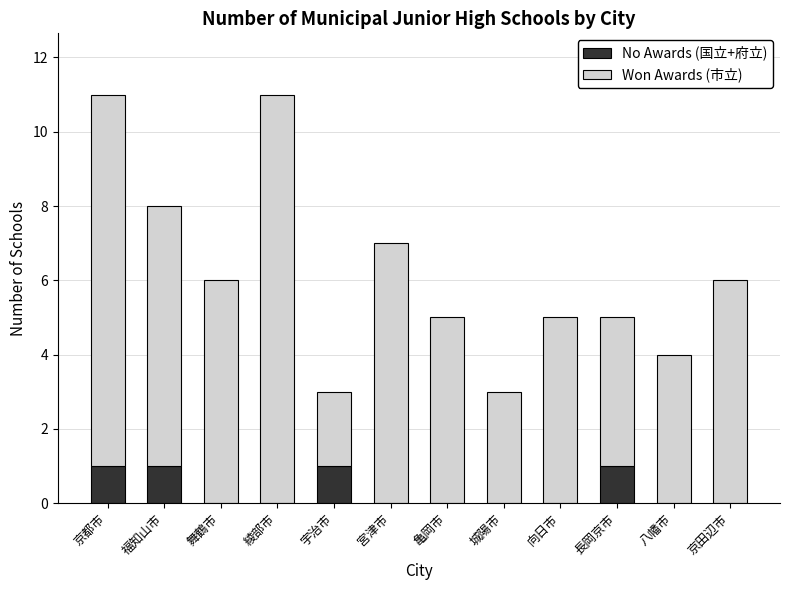

Does the chart contain stacked bars?

Yes